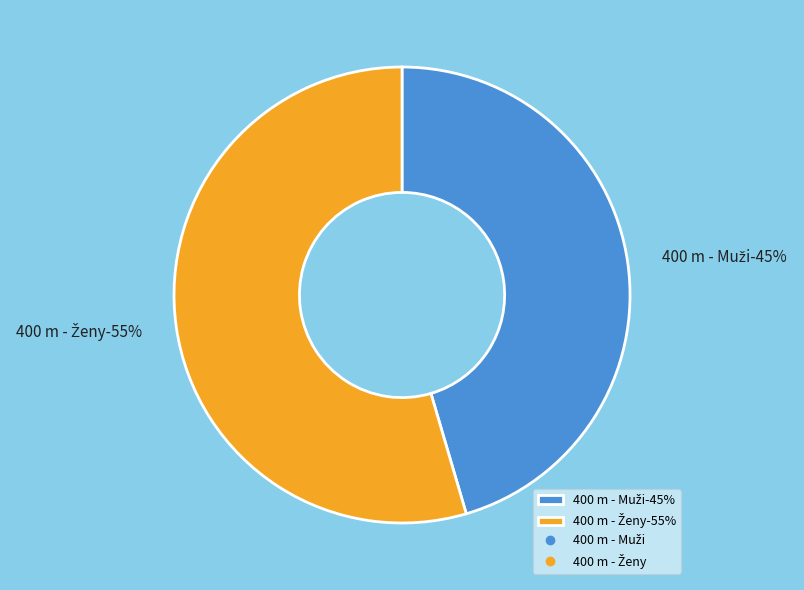

True or false: 400 m - Ženy accounts for 55% of the total.

True